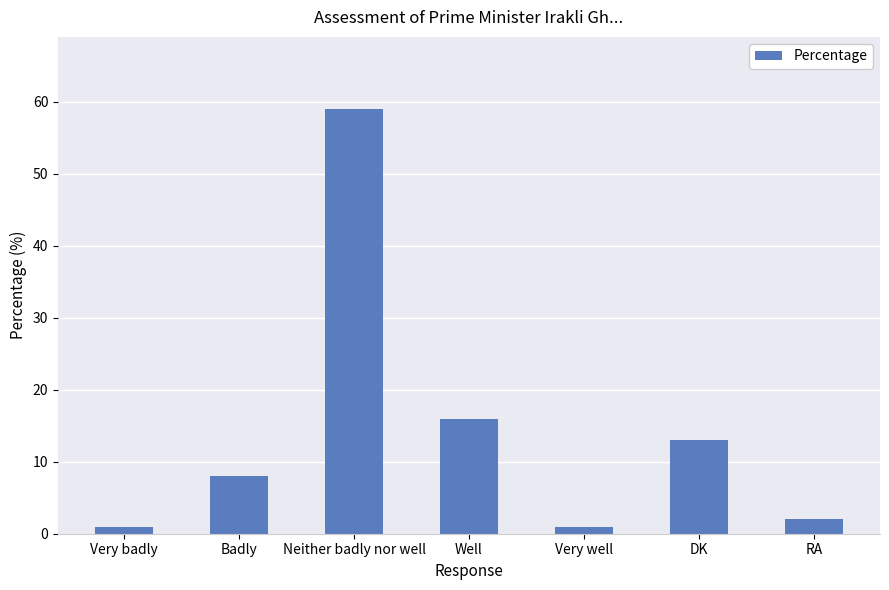

What is the maximum value shown in the chart?

59